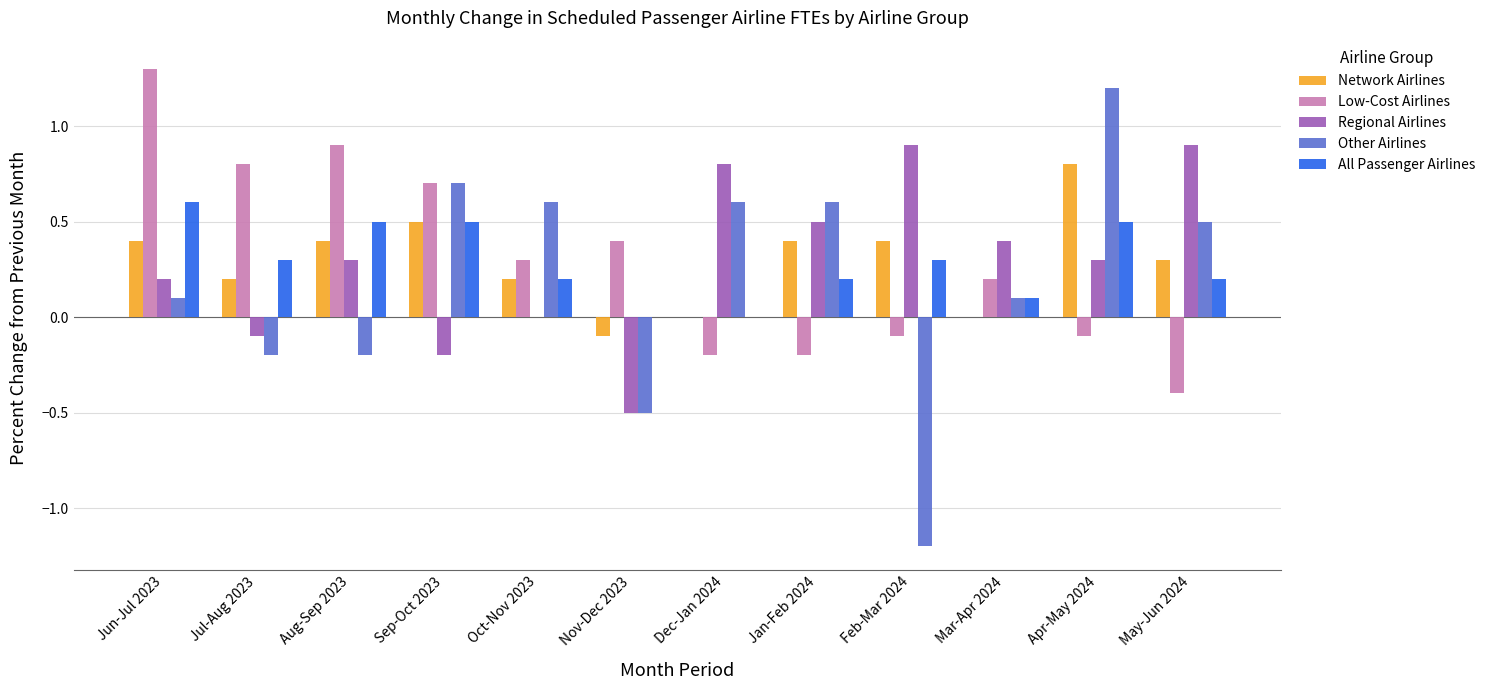

What is the approximate value of All Passenger Airlines at Jan-Feb 2024?

0.2